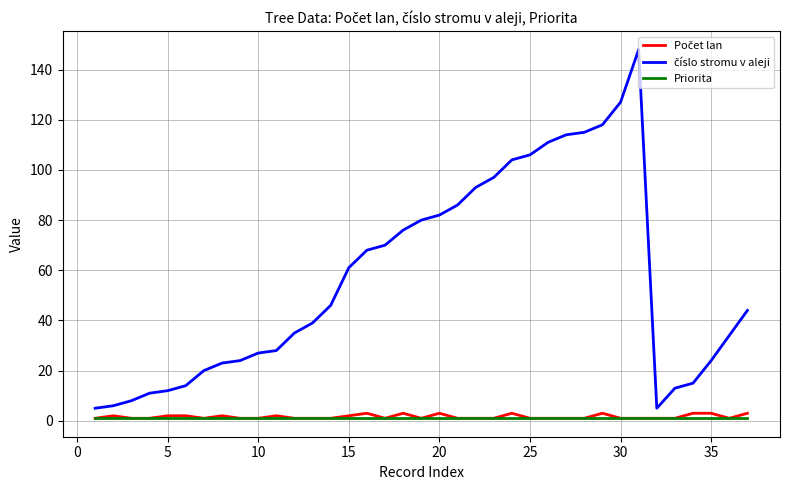

What is the greatest value displayed?

148